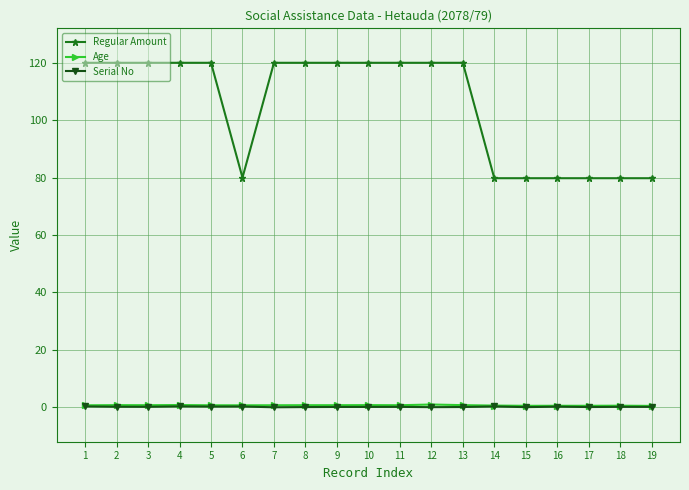

What is the value of the Serial No point at the 6th from the left?

0.3